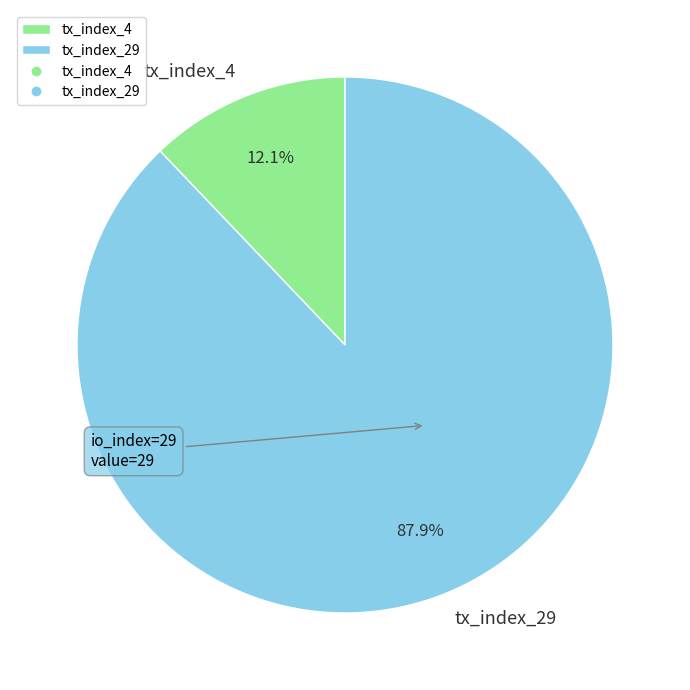

Do tx_index_4 and tx_index_29 together represent more than half of the pie?

Yes